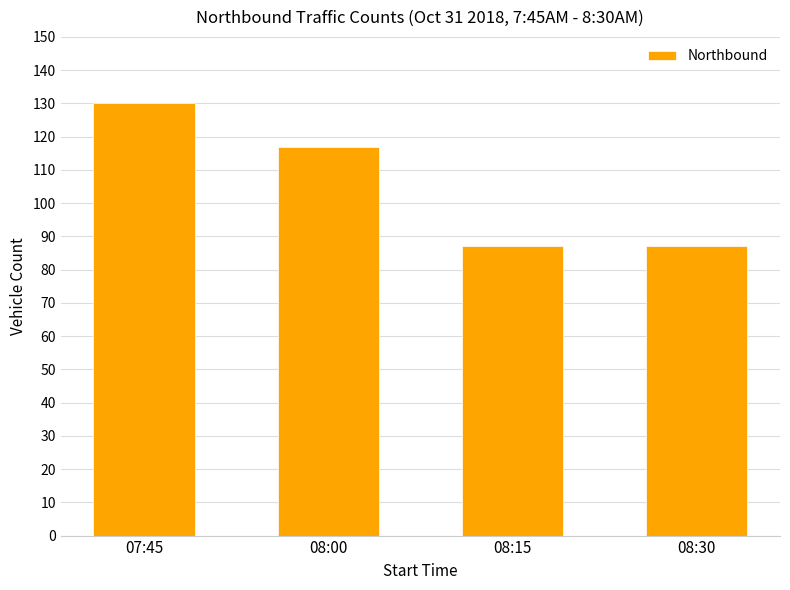

What is the smallest value displayed?

87